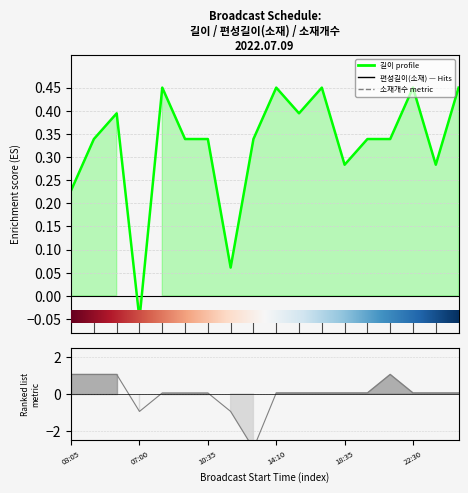

What is the label of the 4th point from the left?

07:00